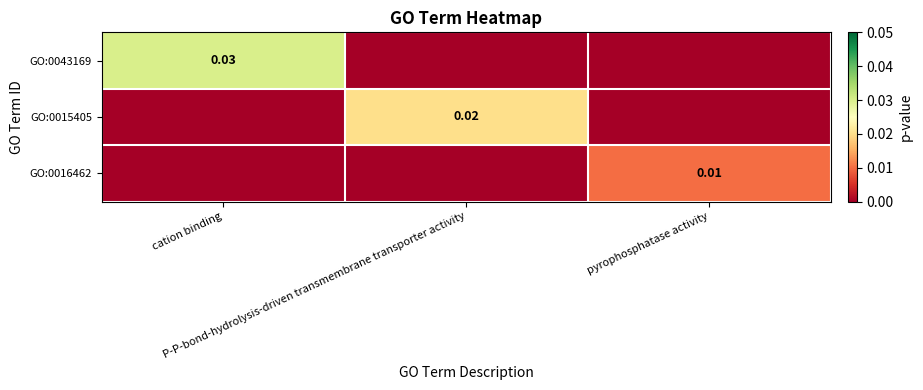

At which category is the sum across all series the highest?

cation binding